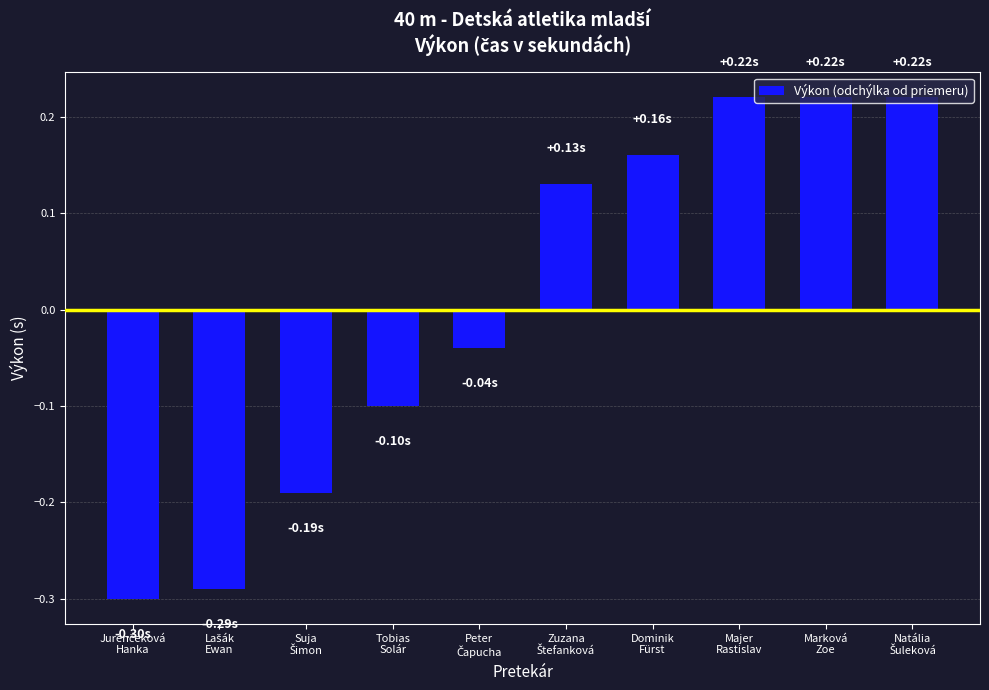

What is the difference between the maximum and minimum values?

0.5